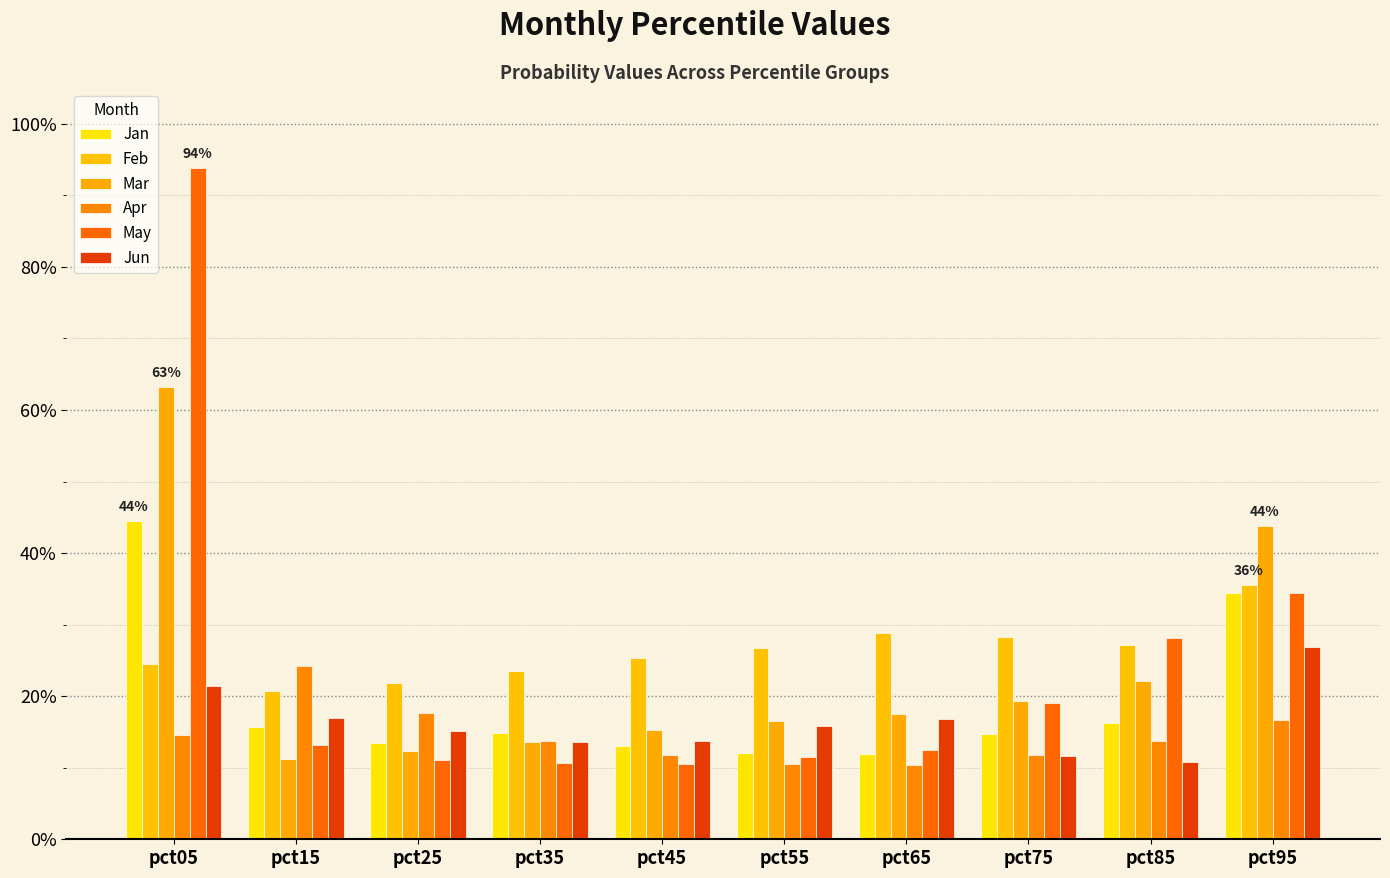

What are all the series names shown in the legend?

Jan, Feb, Mar, Apr, May, Jun